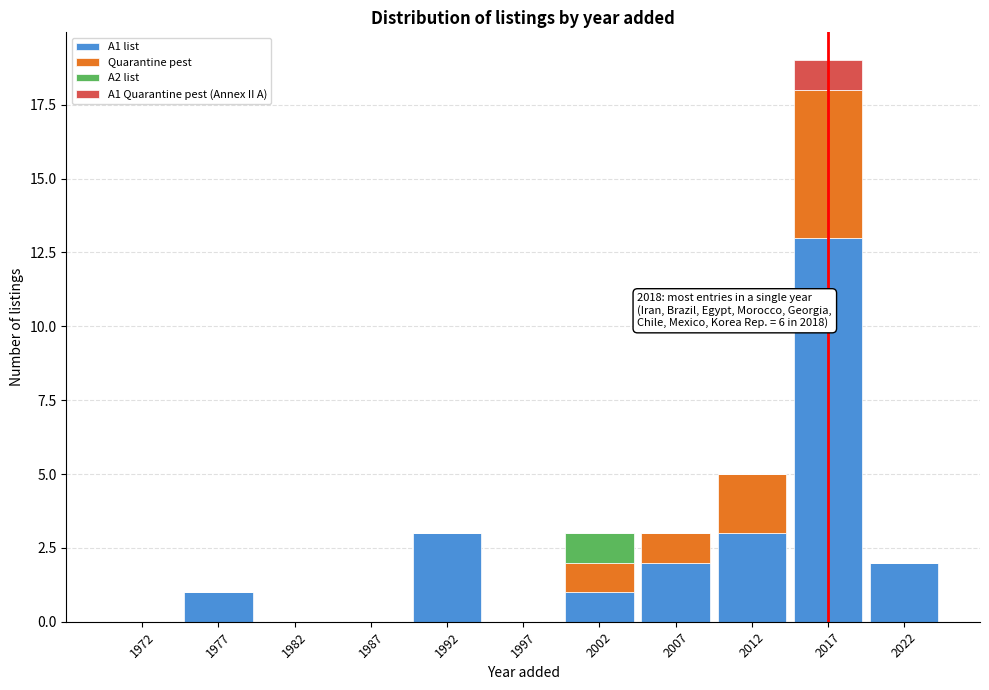

Which range on the x-axis has the tallest stacked bar (by total height)?

2015 to 2020